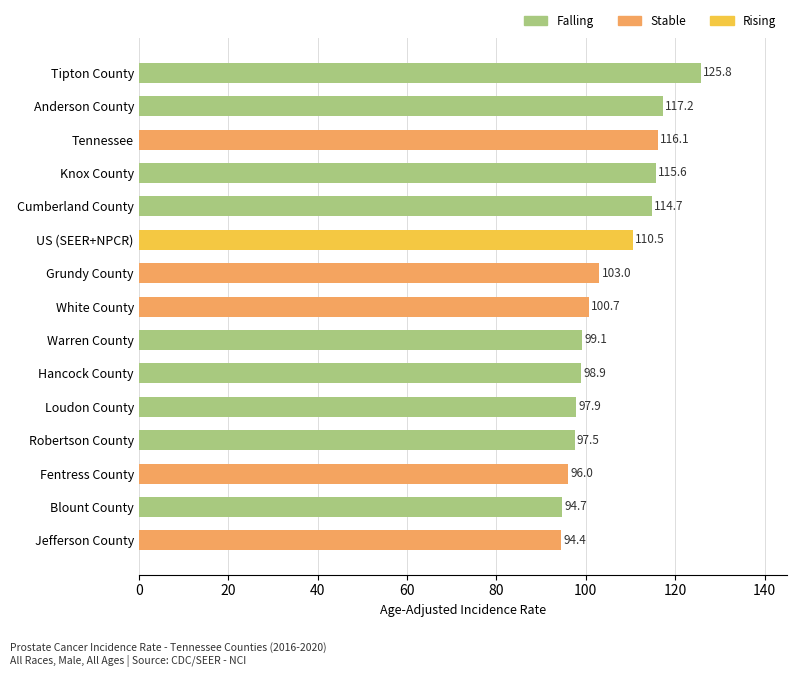

What is the difference between the maximum and minimum values?

31.4